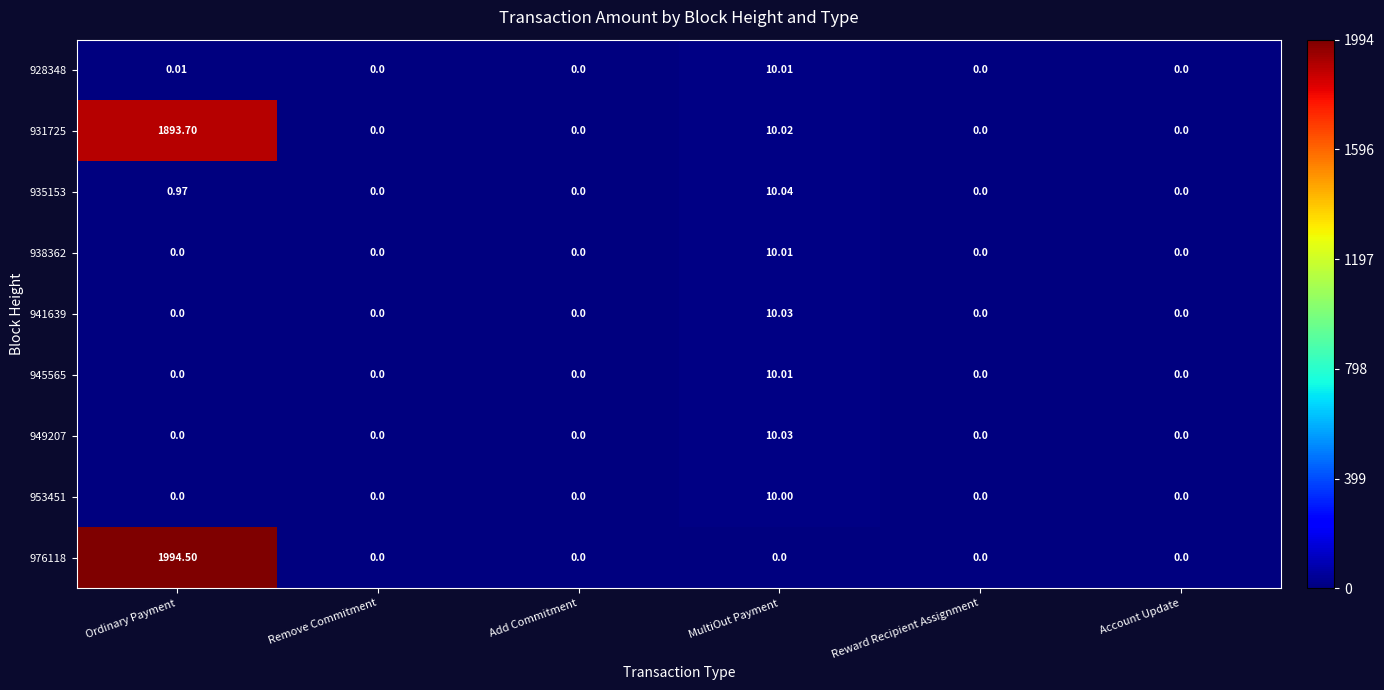

At which category is the sum across all series the highest?

Ordinary Payment